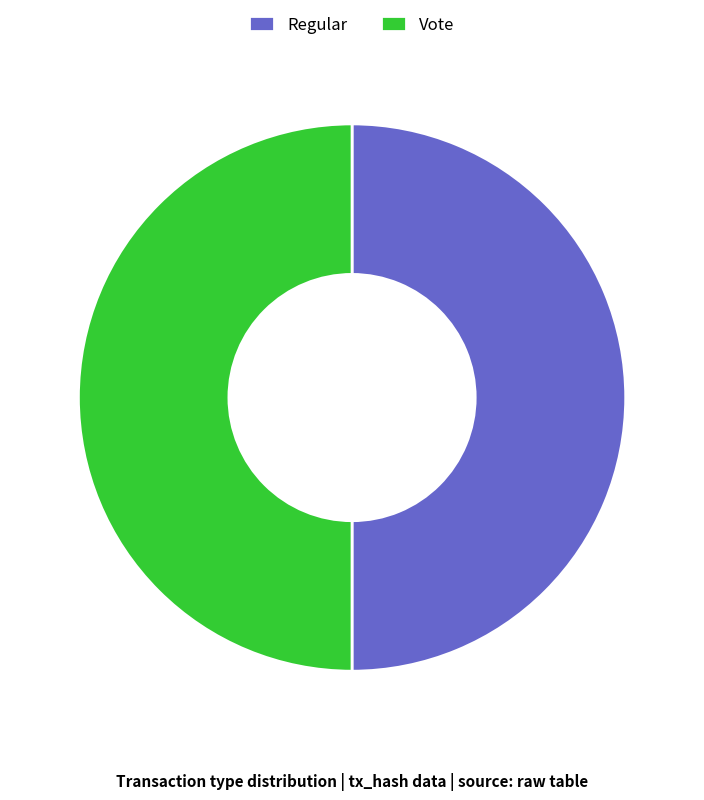

What is the ratio of the value at Vote to the value at Regular?

1.0